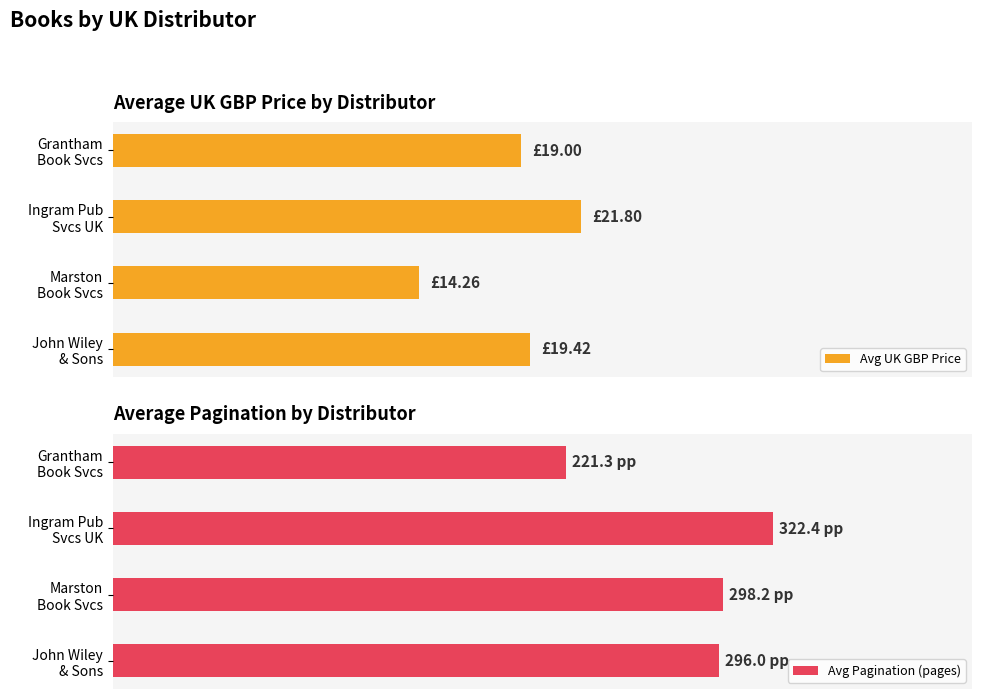

List the series in order of their overall mean, lowest first.

Avg UK GBP Price, Avg Pagination (pages)